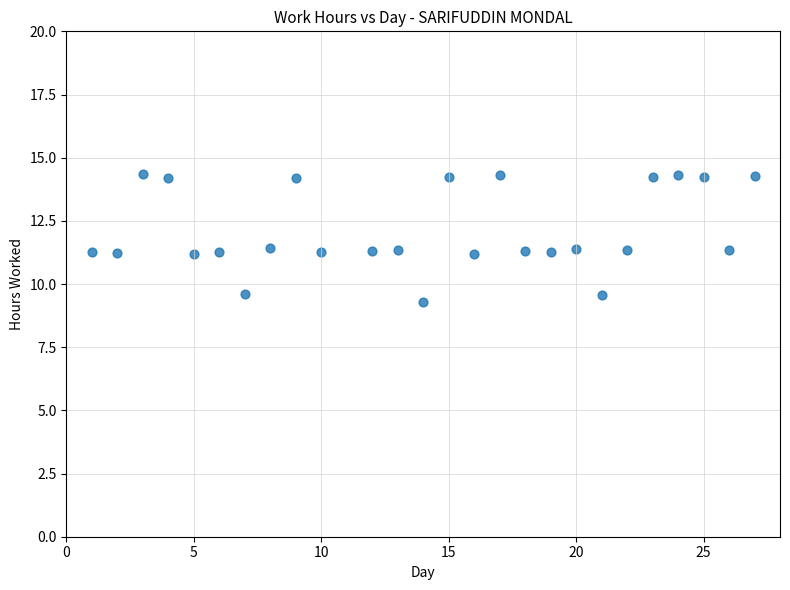

What is the range of X values (max minus min)?

26.0